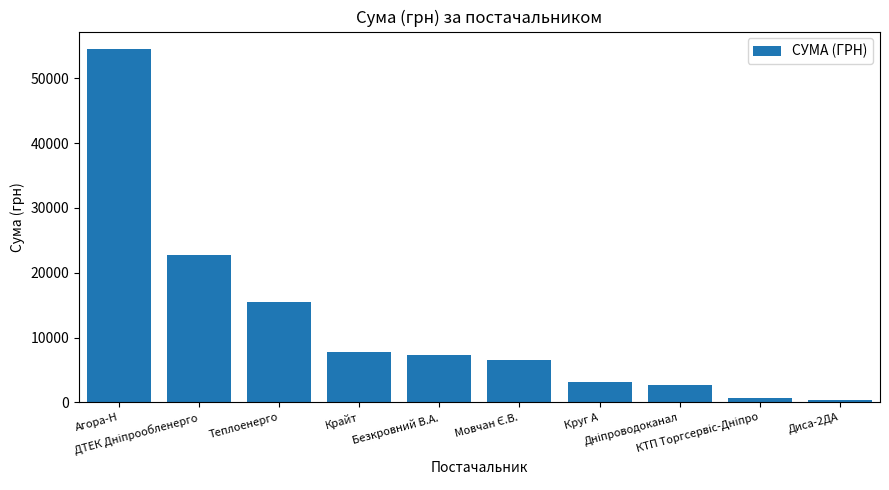

Approximately how many times larger is the value at Теплоенерго compared to Безкровний В.А.?

2.1